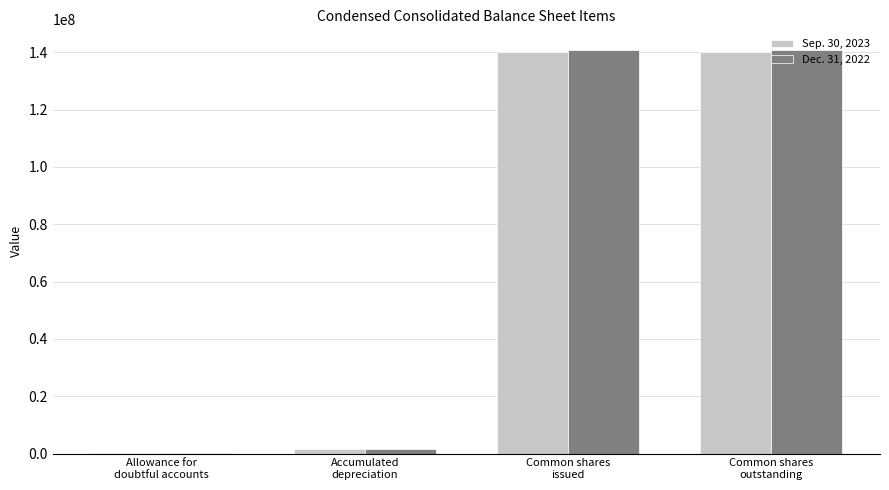

What is the greatest value displayed?

140941649